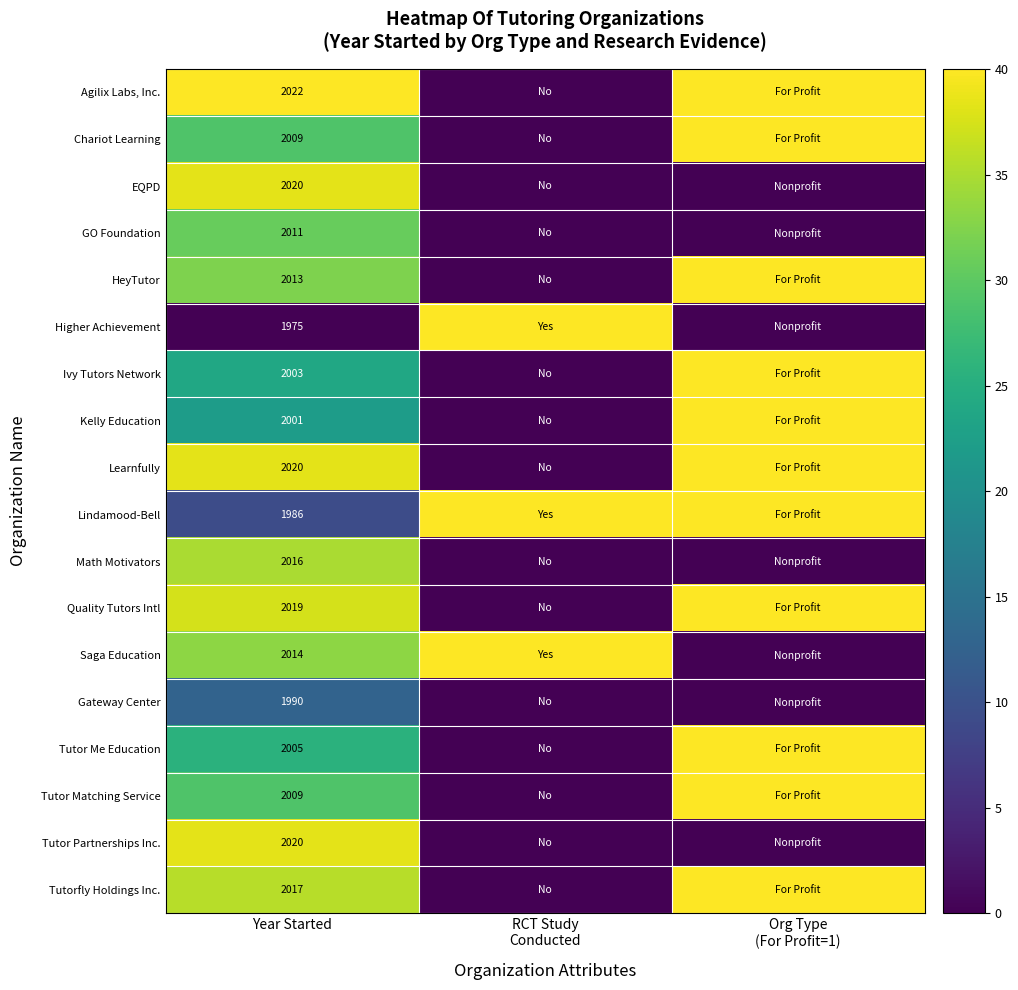

Rank the series at Year Started from highest to lowest value.

Agilix Labs, Inc., EQPD, Learnfully, Tutor Partnerships Inc., Quality Tutors Intl, Tutorfly Holdings Inc., Math Motivators, Saga Education, HeyTutor, GO Foundation, Chariot Learning, Tutor Matching Service, Tutor Me Education, Ivy Tutors Network, Kelly Education, Gateway Center, Lindamood-Bell, Higher Achievement